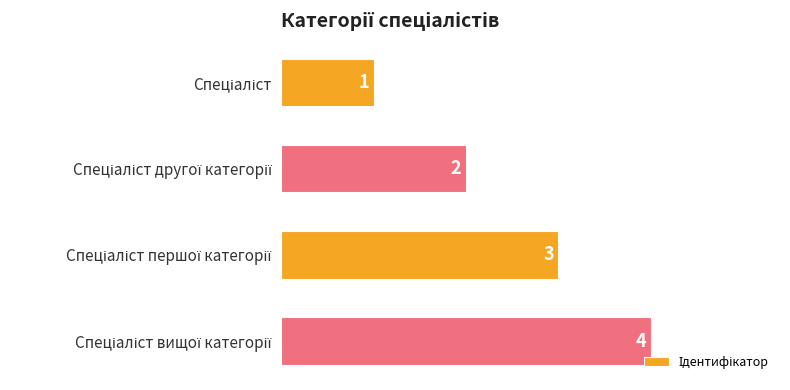

What is the maximum value shown in the chart?

4